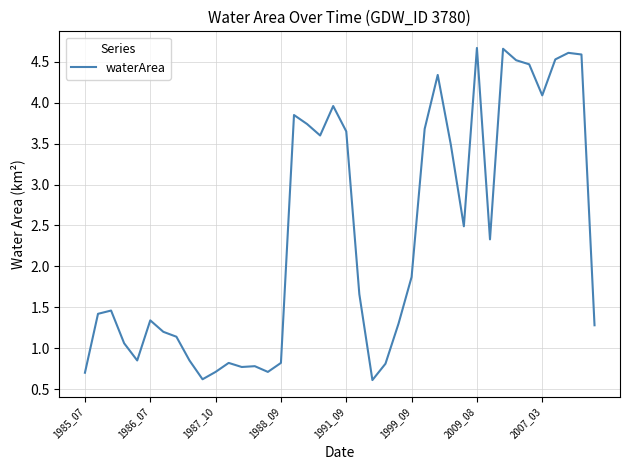

What is the difference between the maximum and minimum values?

4.1